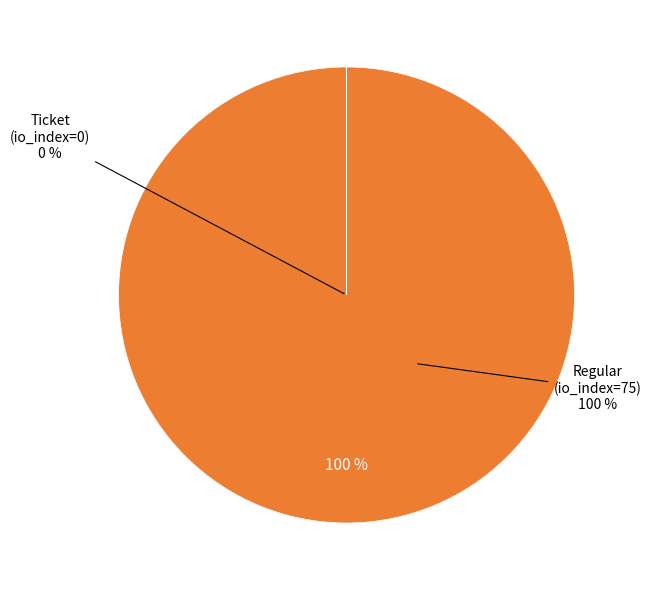

To the nearest percent, what is the average slice percentage?

50%